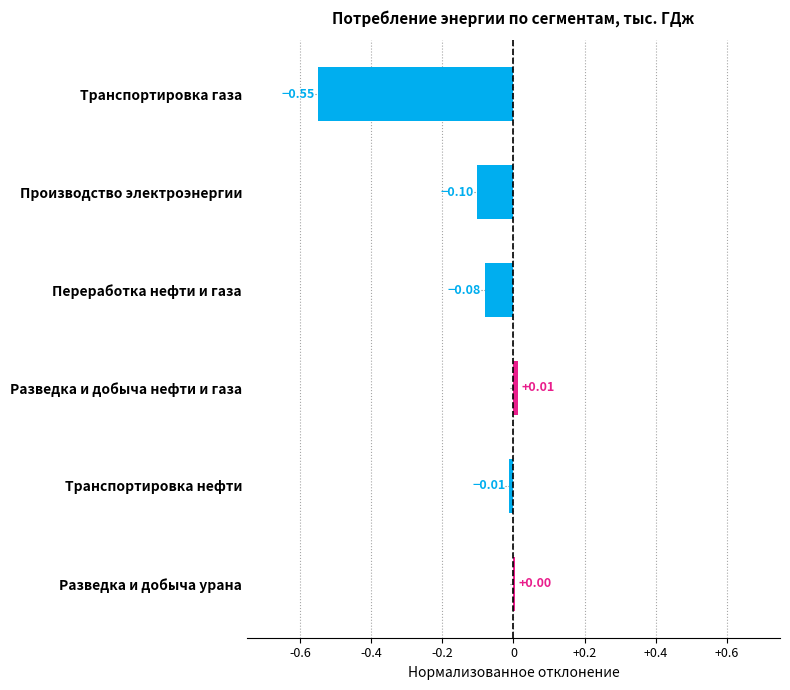

Which label corresponds to the largest value in the chart?

Разведка и добыча нефти и газа